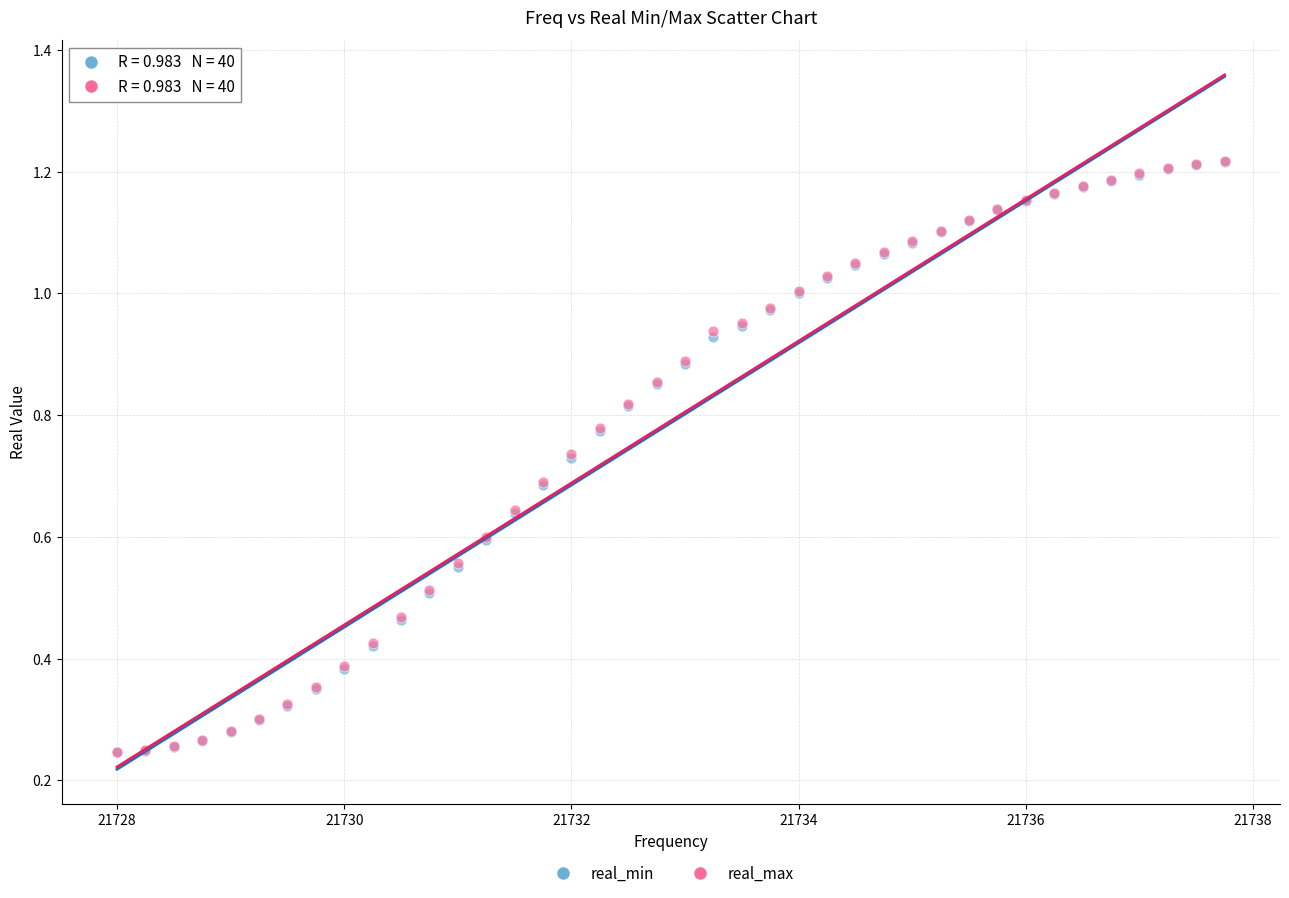

What are all the series names shown in the legend?

real_min, real_max